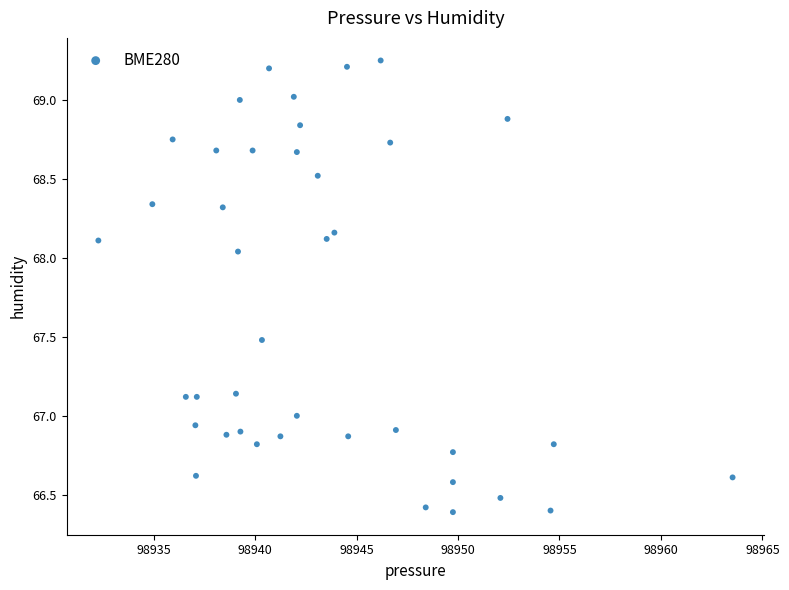

What is the range of Y values (max minus min)?

2.9